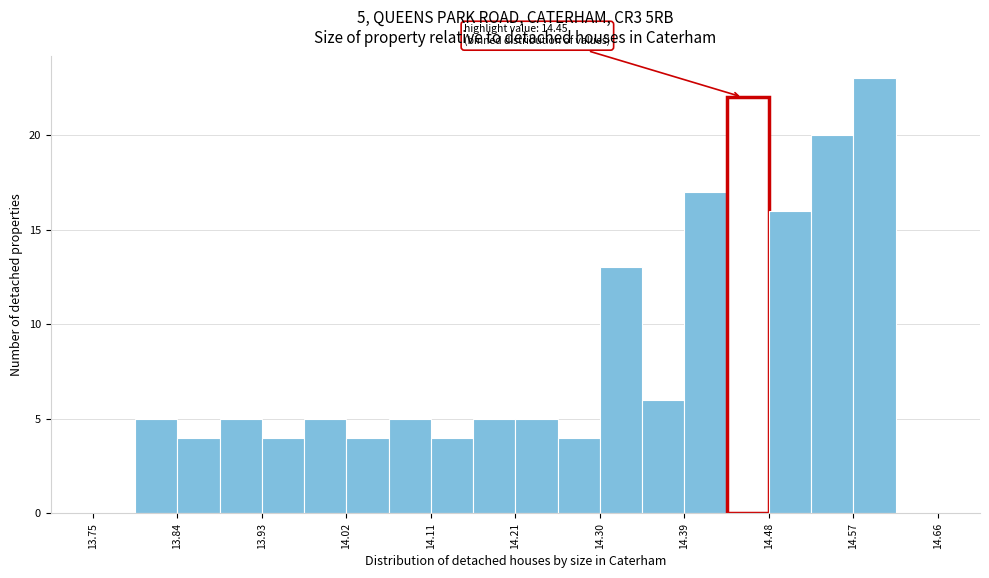

Over which range of the x-axis is the bar tallest?

14.57 to 14.61